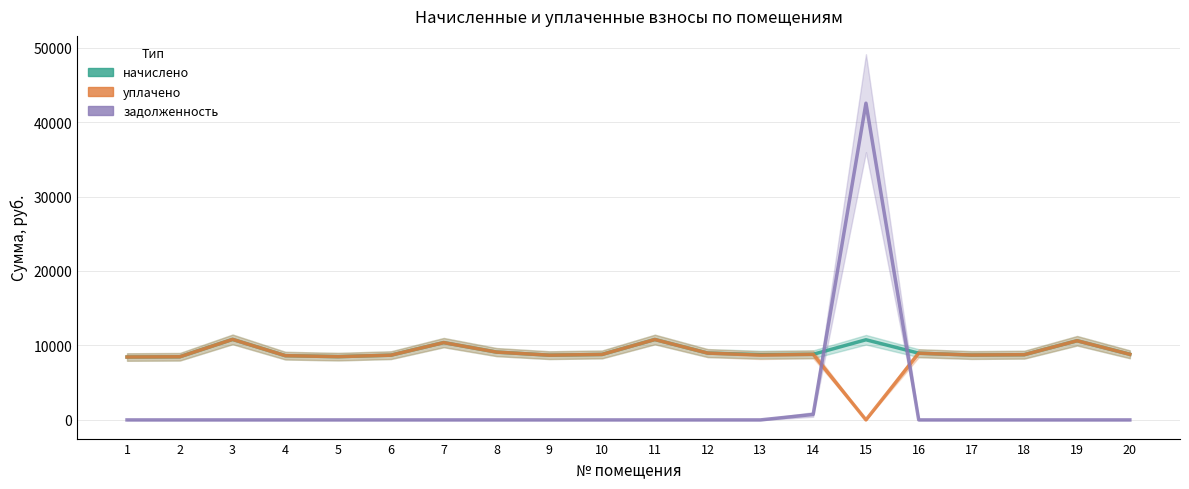

How many interior local peaks does the начислено series have?

5